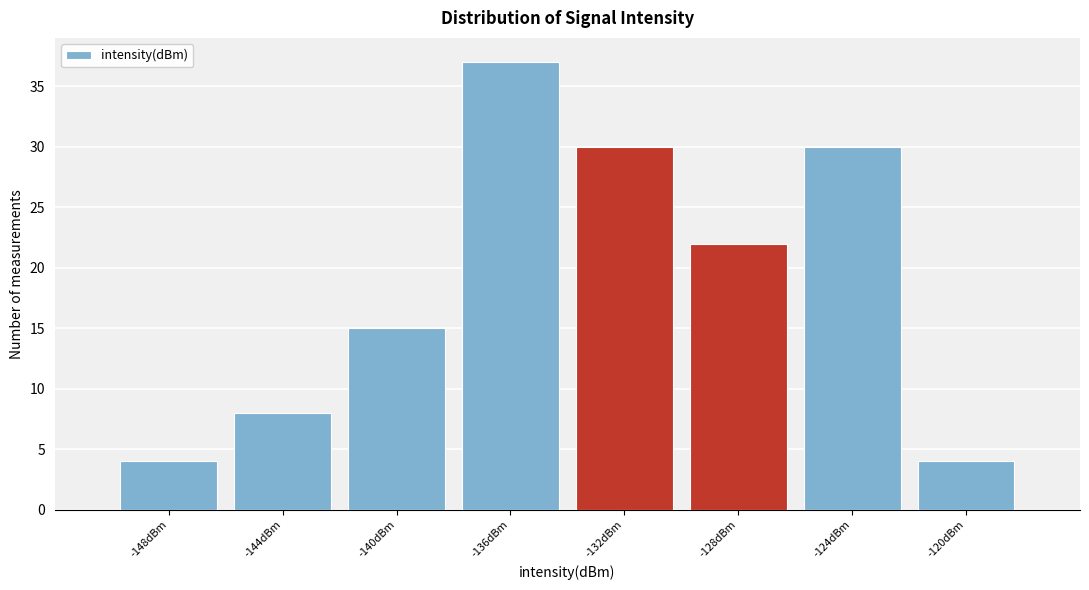

Reading left to right, list all the values displayed in this chart.

-148dBm=4	-144dBm=8	-140dBm=15	-136dBm=37	-132dBm=30	-128dBm=22	-124dBm=30	-120dBm=4